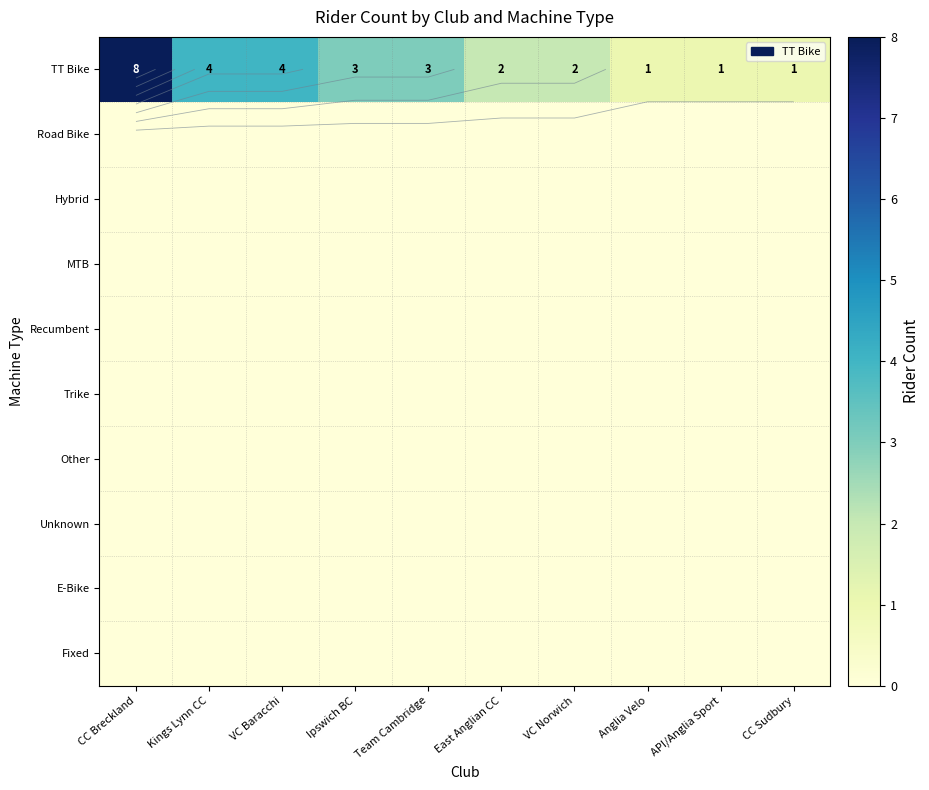

Which label corresponds to the largest value in the chart?

CC Breckland